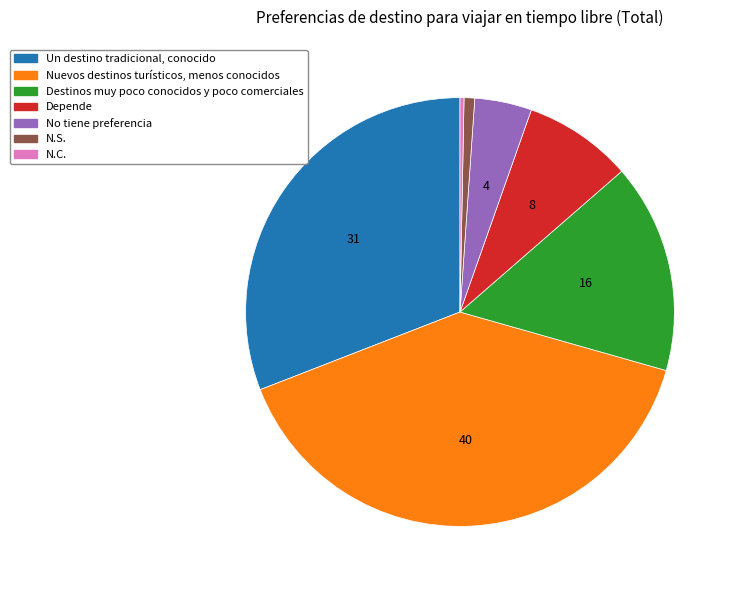

Is the sum of Depende and N.C. greater than half?

No